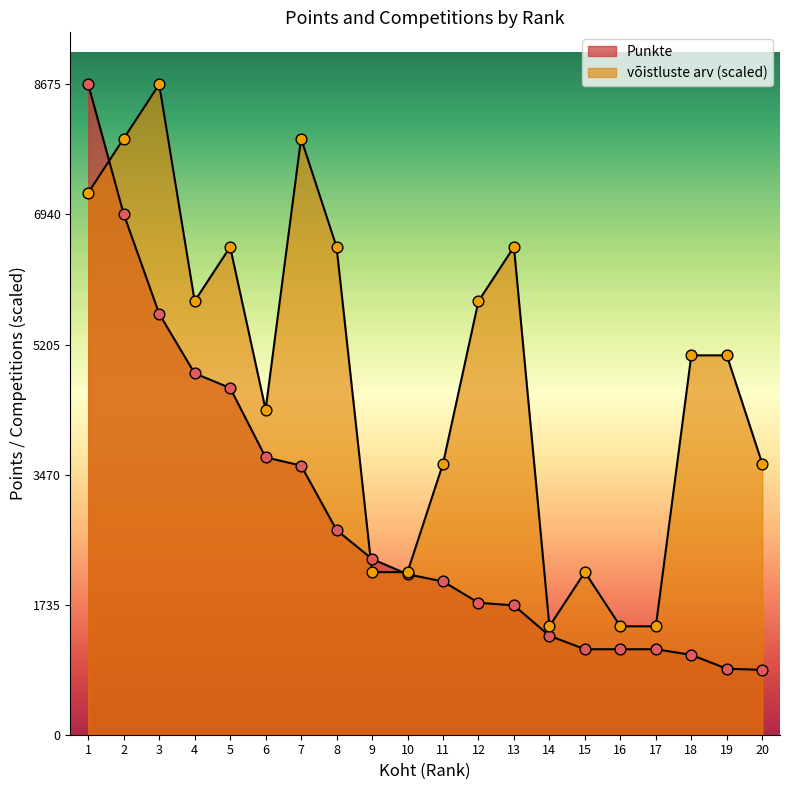

Is the value of Punkte at 3 greater than the value of võistluste arv at 6?

Yes